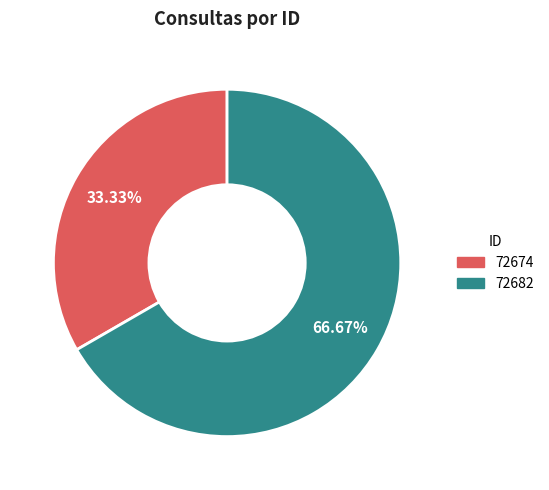

To the nearest percent, what is the difference between the 72674 and 72682 slice percentages?

33%